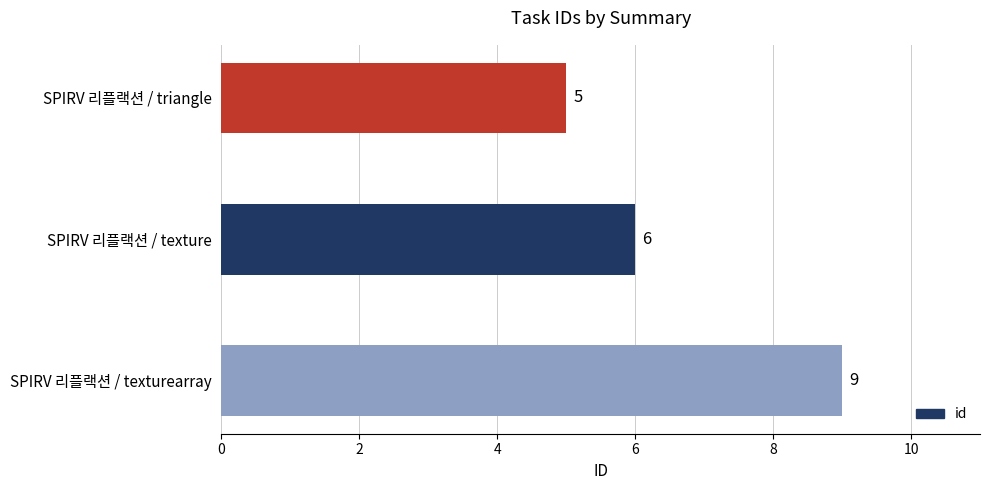

How many bars are there in total?

3